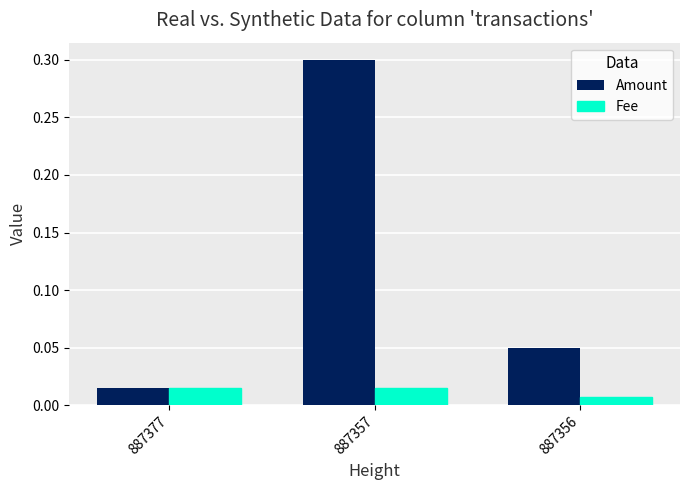

Which category has the highest value across all series?

887357